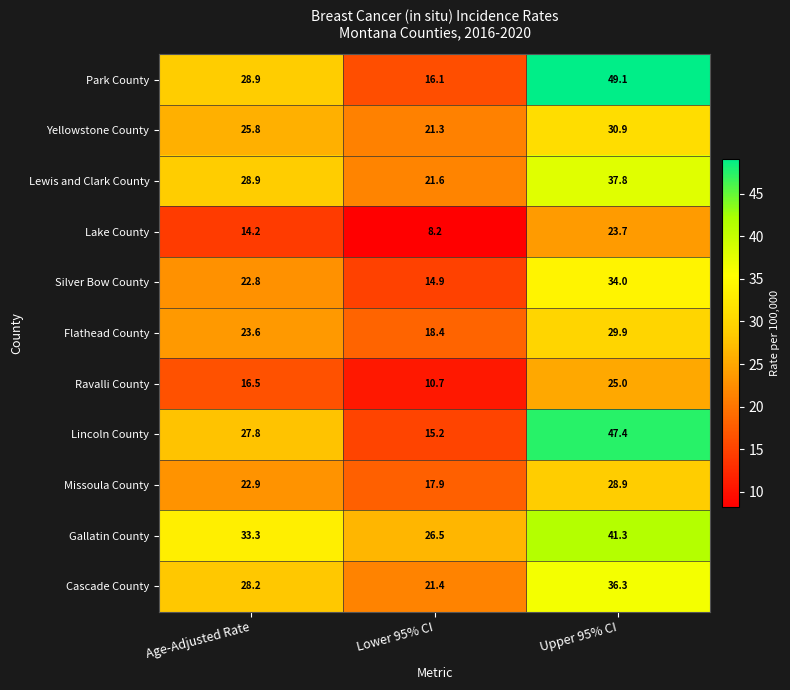

What is the total value across all series at Upper 95% CI?

384.3